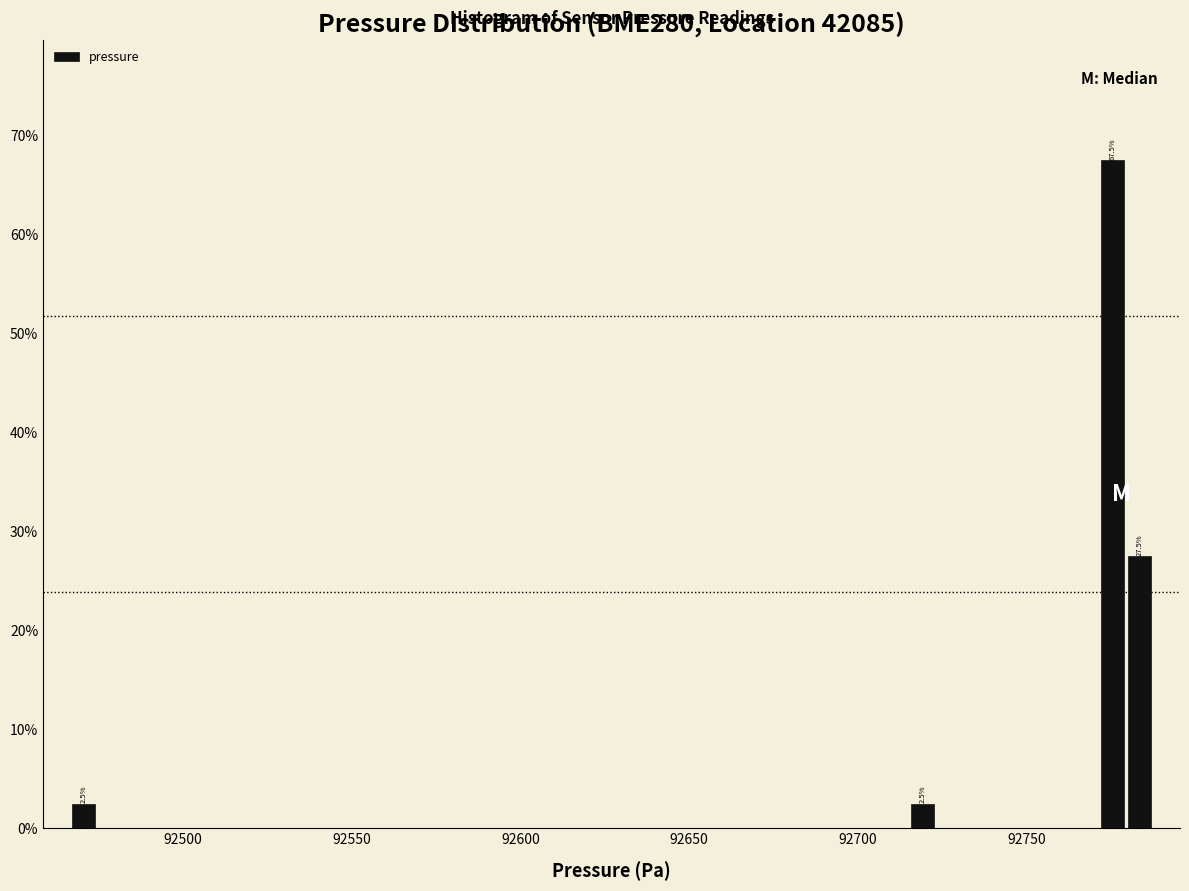

Around what value on the x-axis is the tallest bar? Give the approximate position of its centre, as read against the axis.

92775